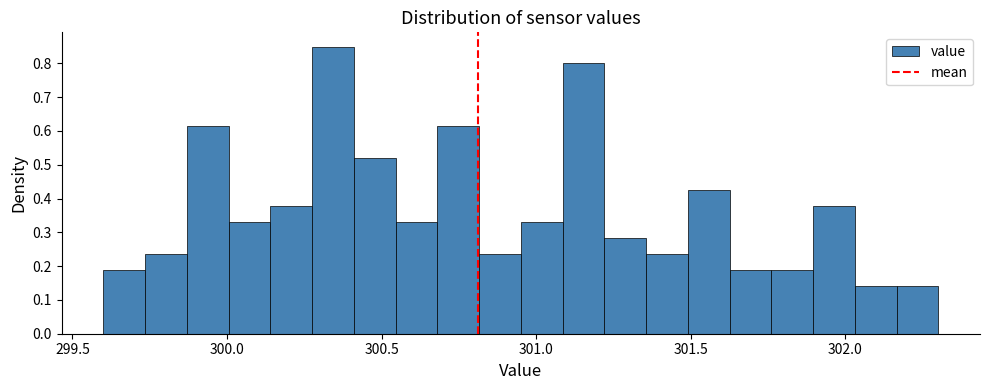

Read against the x-axis, roughly where is the centre of the tallest bar?

300.35